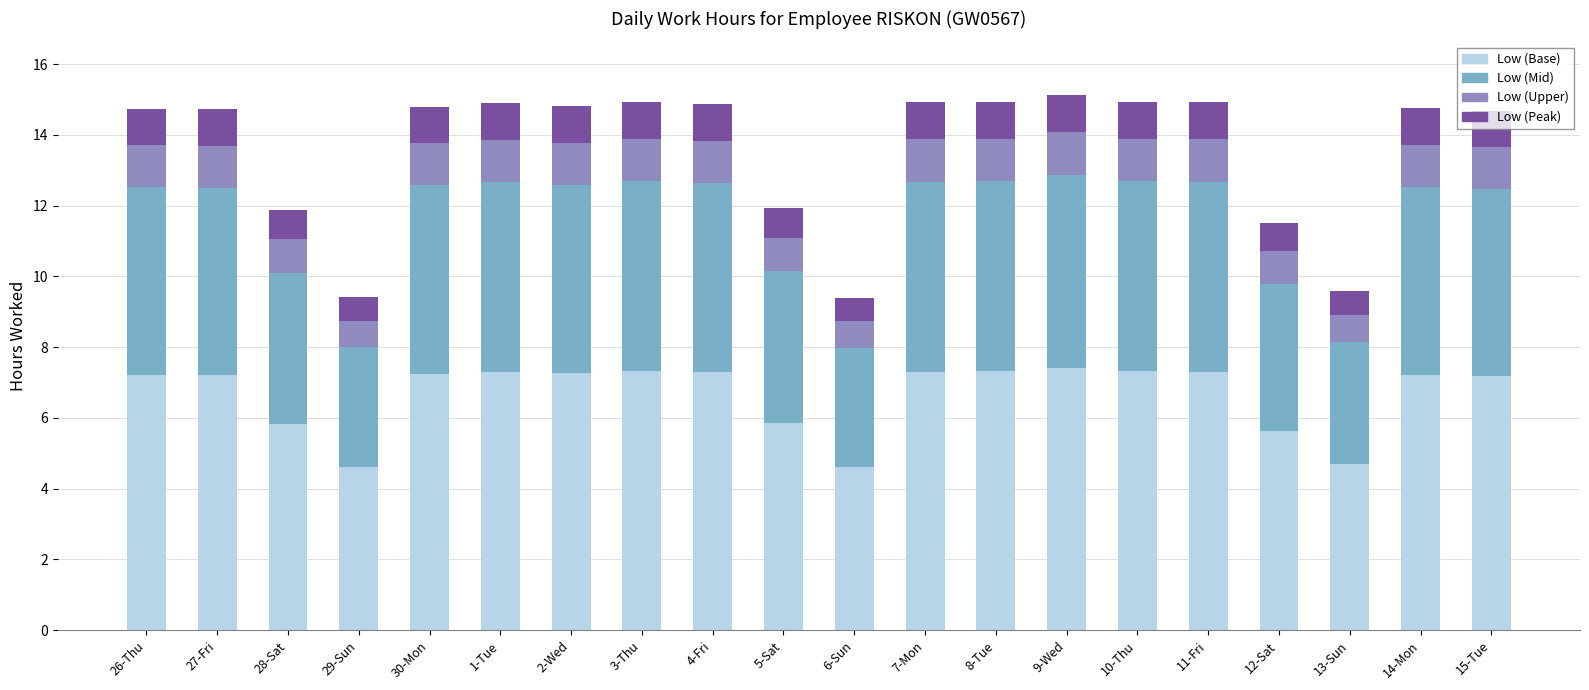

What is the total value across all series at 5-Sat?

11.9